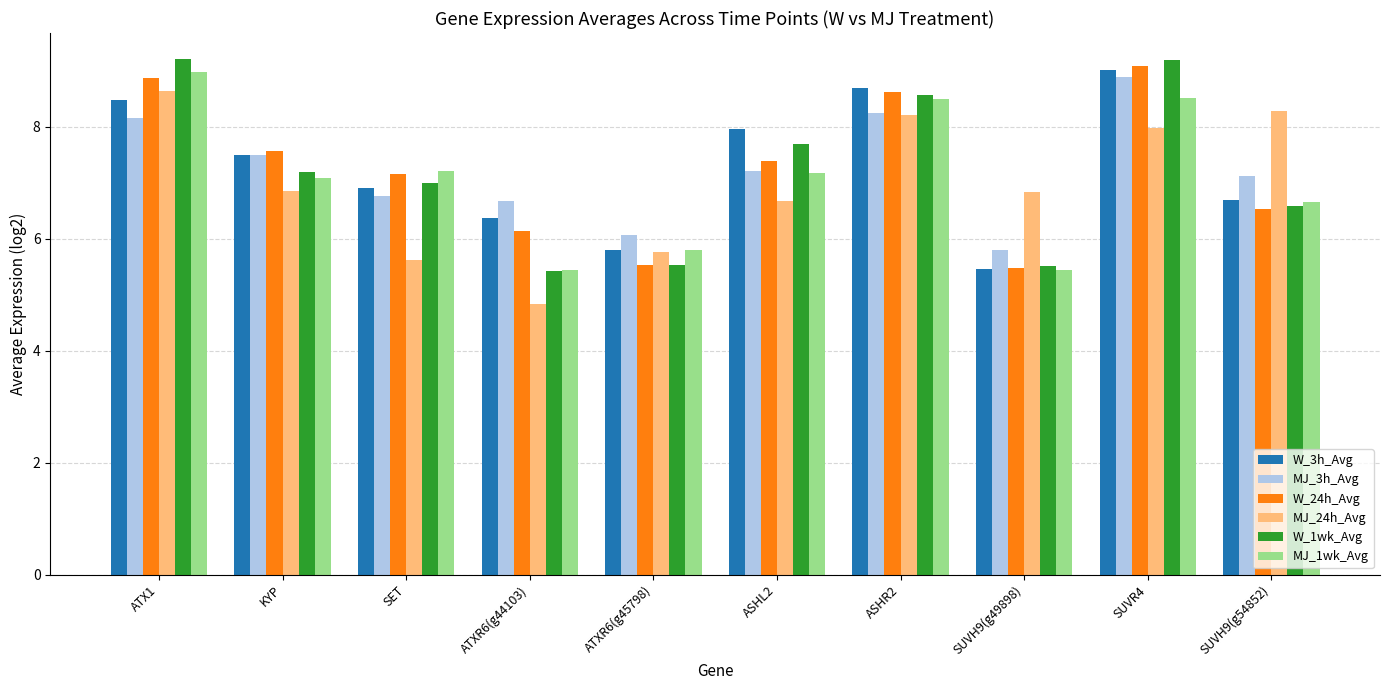

Reading left to right, transcribe all the data shown in this chart.

W_3h_Avg: 8.5	7.5	6.9	6.4	5.8	7.9	8.7	5.5	9.0	6.7
MJ_3h_Avg: 8.2	7.5	6.8	6.7	6.1	7.2	8.2	5.8	8.9	7.1
W_24h_Avg: 8.9	7.6	7.1	6.1	5.5	7.4	8.6	5.5	9.1	6.5
MJ_24h_Avg: 8.6	6.8	5.6	4.8	5.8	6.7	8.2	6.8	8.0	8.3
W_1wk_Avg: 9.2	7.2	7.0	5.4	5.5	7.7	8.6	5.5	9.2	6.6
MJ_1wk_Avg: 9.0	7.1	7.2	5.4	5.8	7.2	8.5	5.4	8.5	6.7